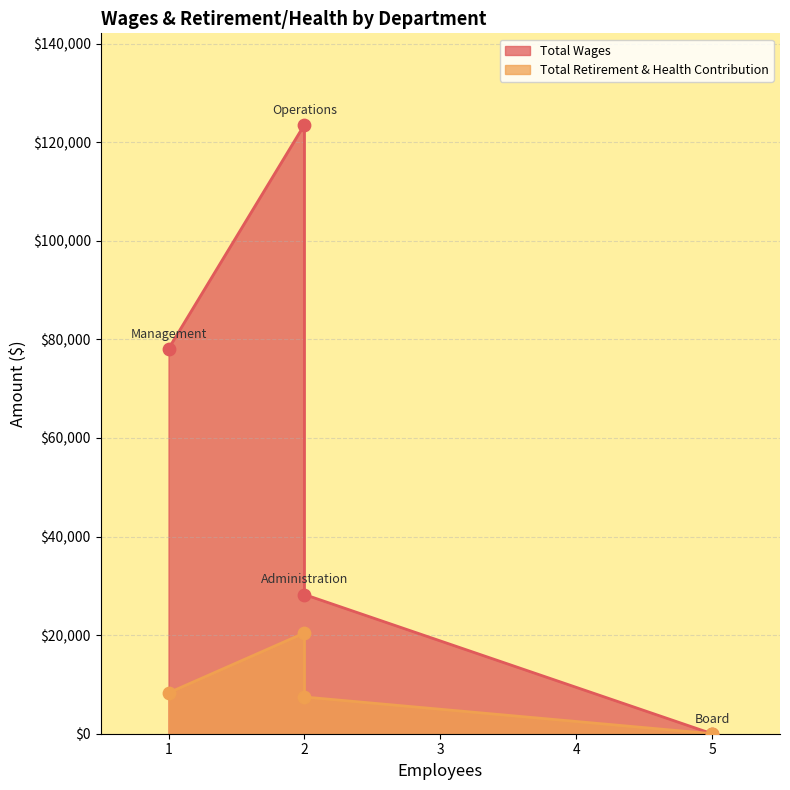

Which series has the largest total across all categories?

Total Wages